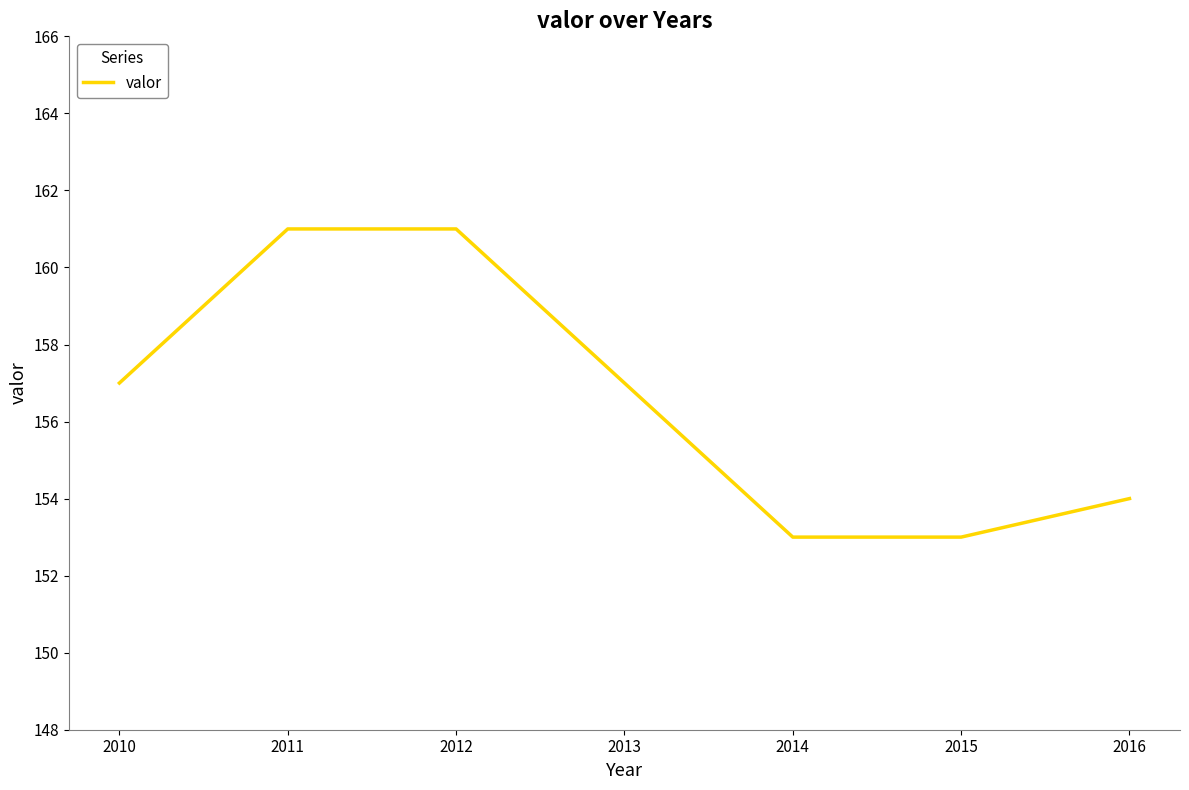

What is the smallest value displayed?

153